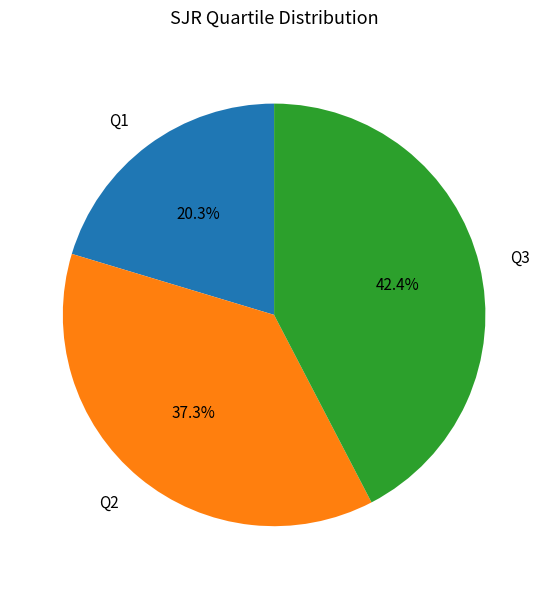

Is Q3 the majority of the pie?

No